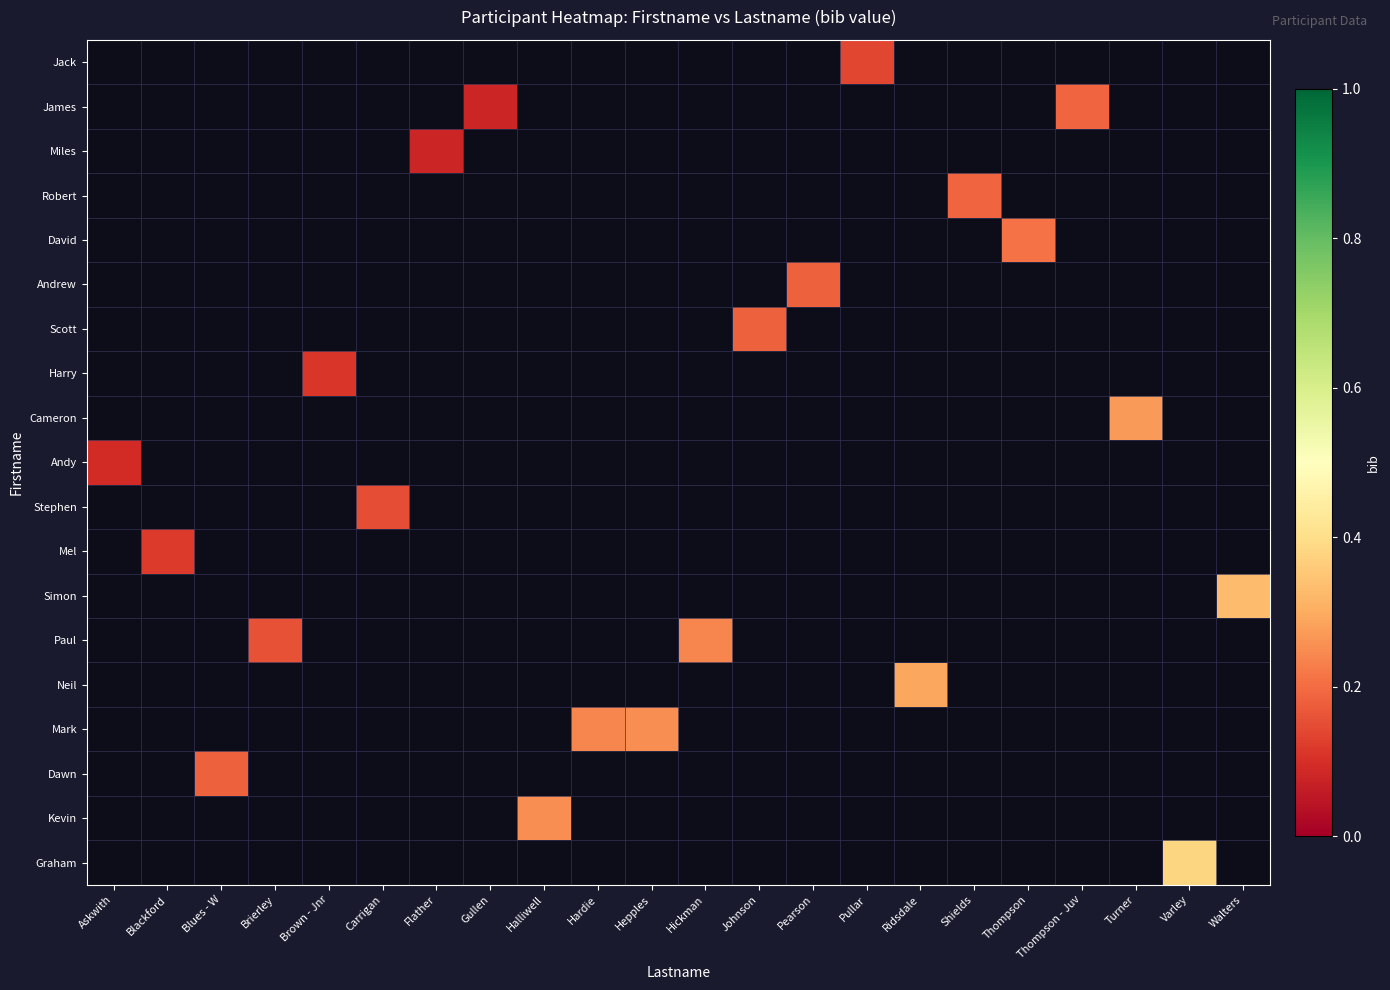

Which label corresponds to the largest value in the chart?

Varley